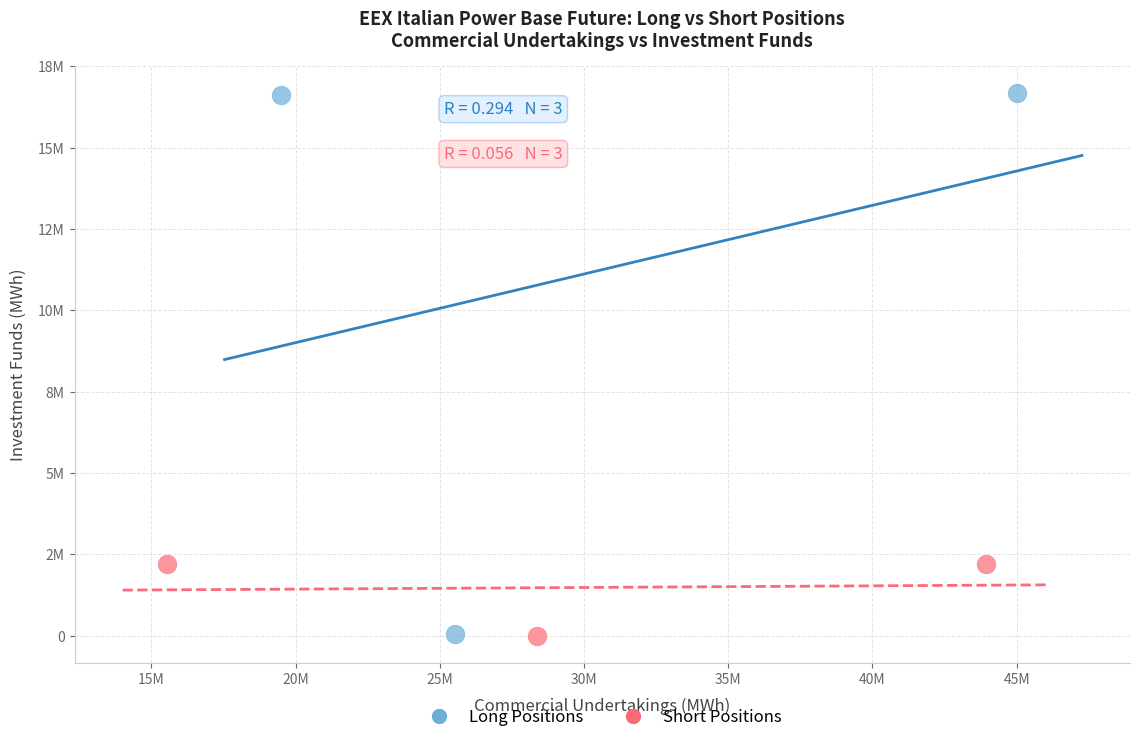

Which series contains the highest Y value?

Long Positions